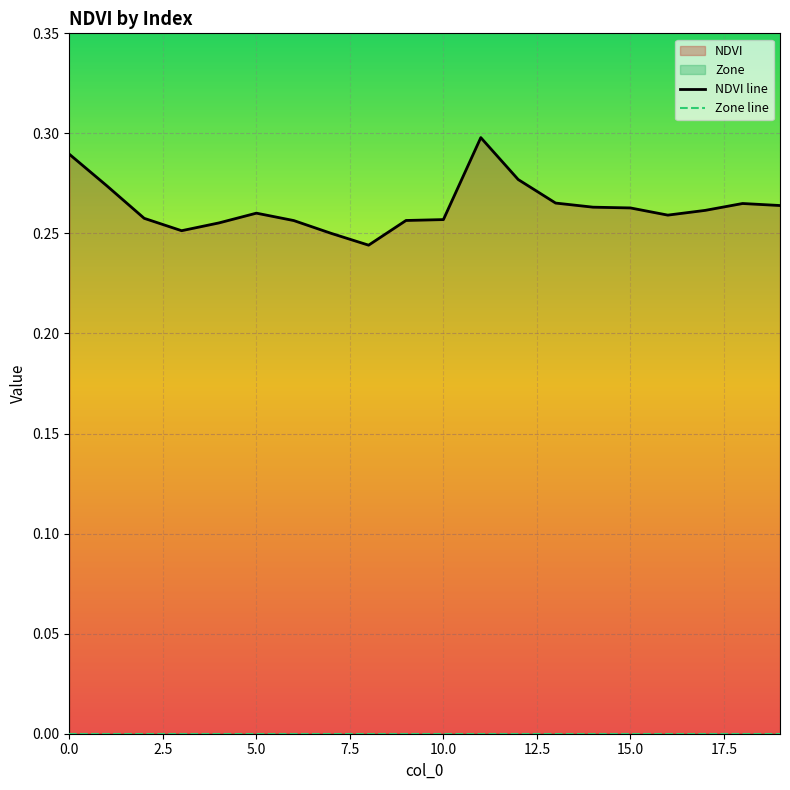

How many values are between 0 and 1?

20